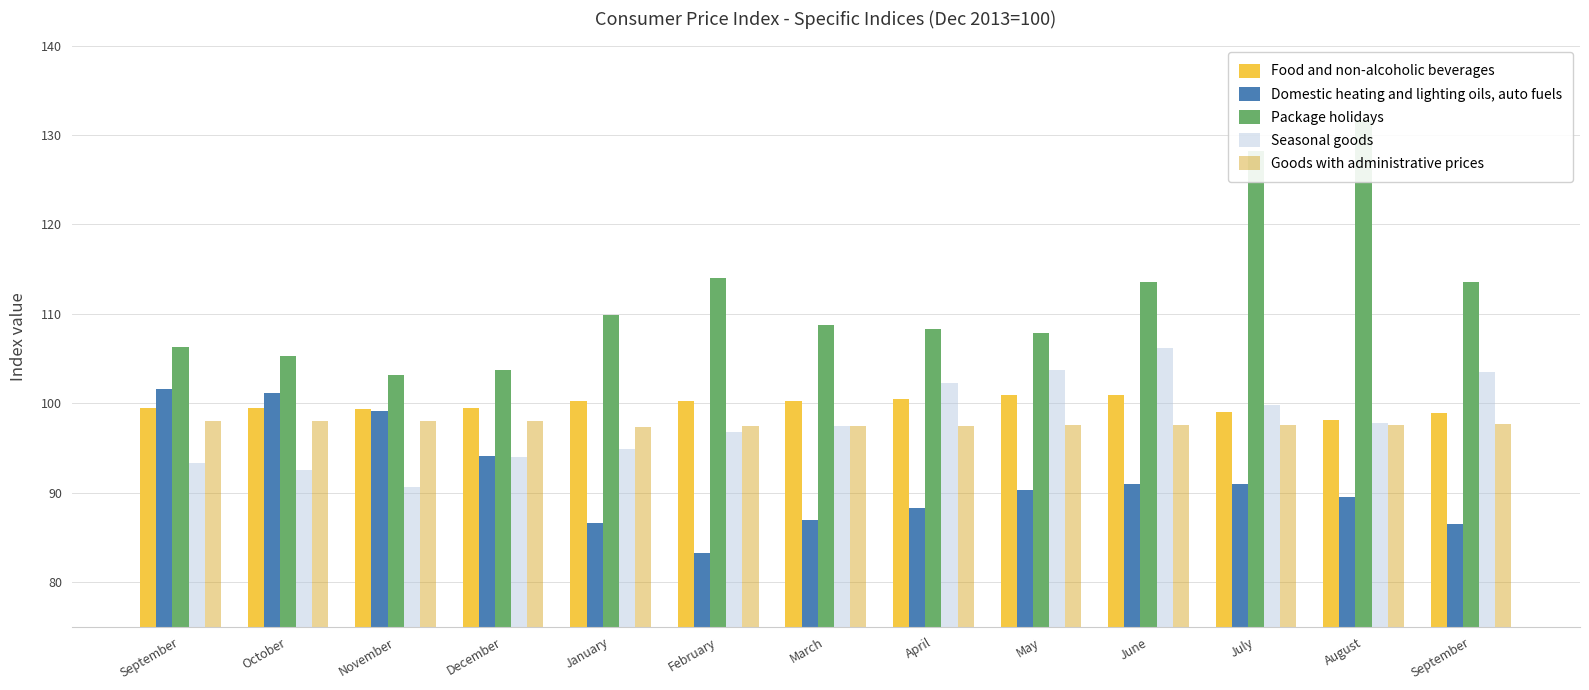

Between September and April, which is larger?

April